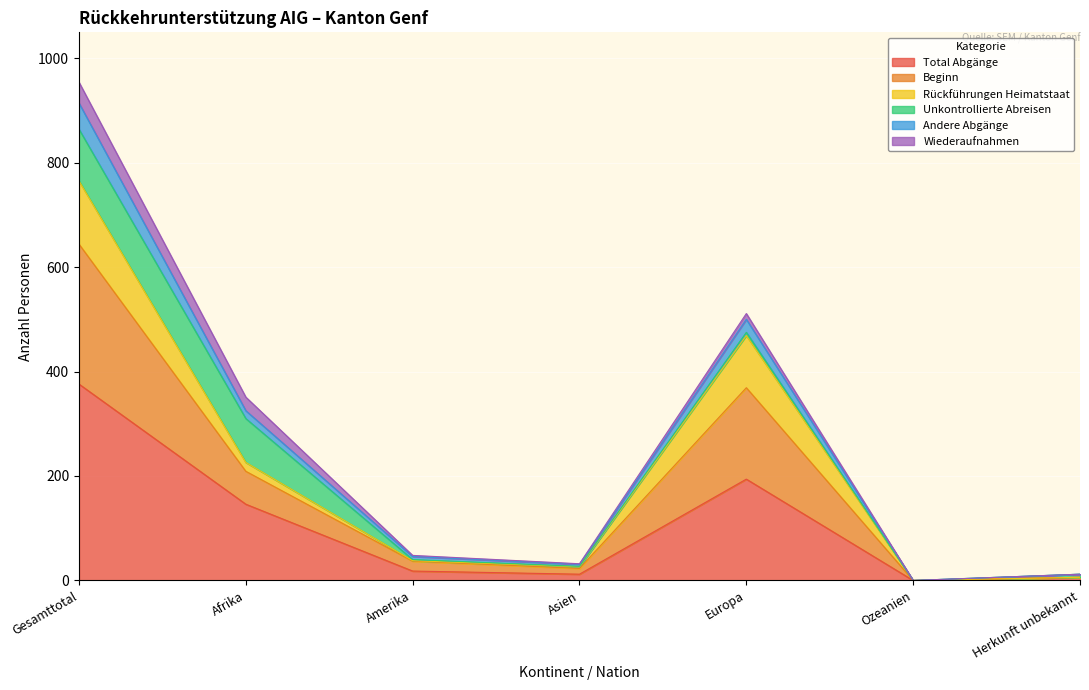

Which category has the highest value in the Total Abgänge series?

Gesamttotal